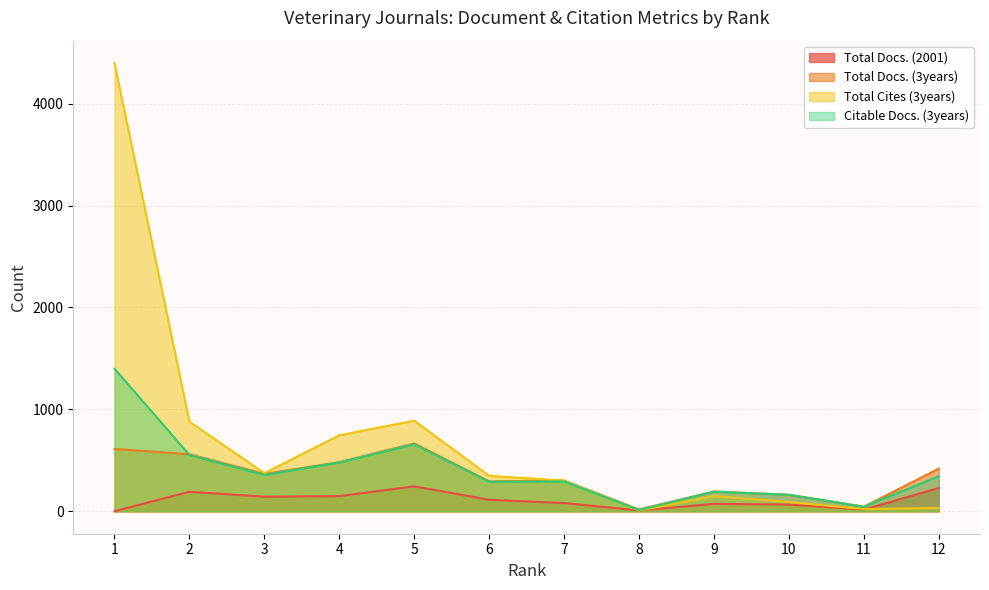

Reading left to right, transcribe all the data shown in this chart.

Total Docs. (2001): 1=1	2=192	3=143	4=149	5=245	6=113	7=81	8=8	9=73	10=66	11=17	12=229
Total Docs. (3years): 1=612	2=560	3=367	4=482	5=666	6=294	7=302	8=18	9=194	10=162	11=45	12=419
Total Cites (3years): 1=4398	2=880	3=374	4=746	5=889	6=348	7=301	8=7	9=149	10=91	11=22	12=33
Citable Docs. (3years): 1=1399	2=553	3=357	4=479	5=657	6=289	7=293	8=12	9=193	10=162	11=45	12=344